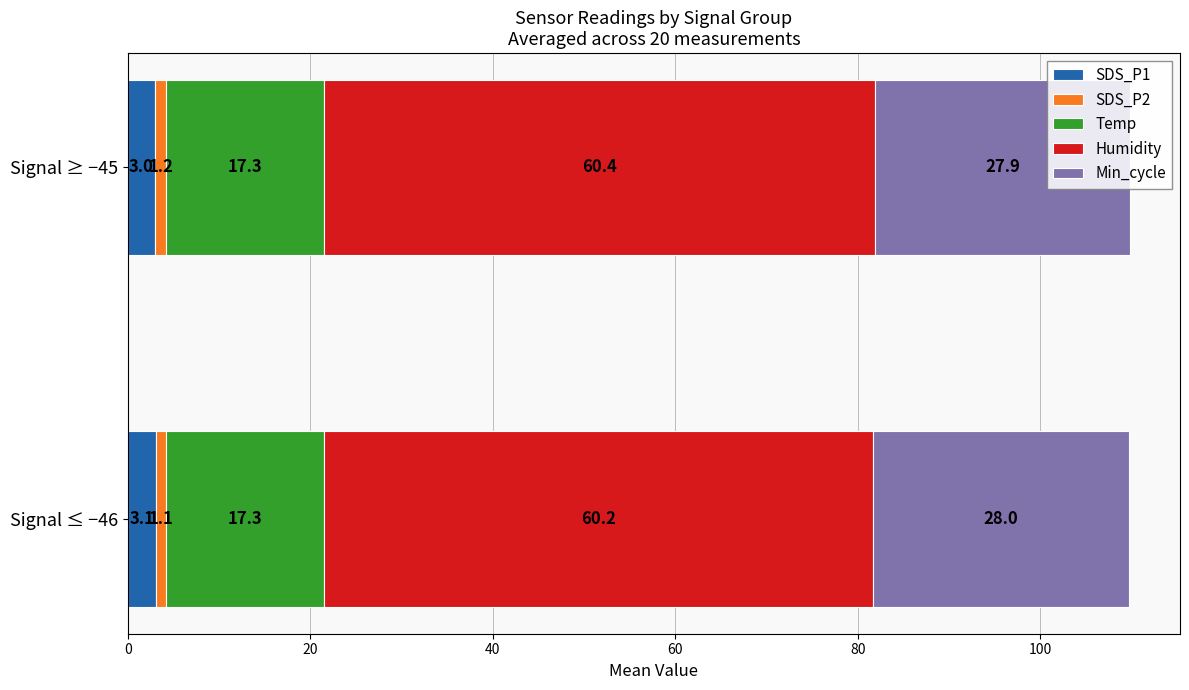

What is the sum of the SDS_P1 values at Signal ≥ −45 and Signal ≤ −46?

6.1